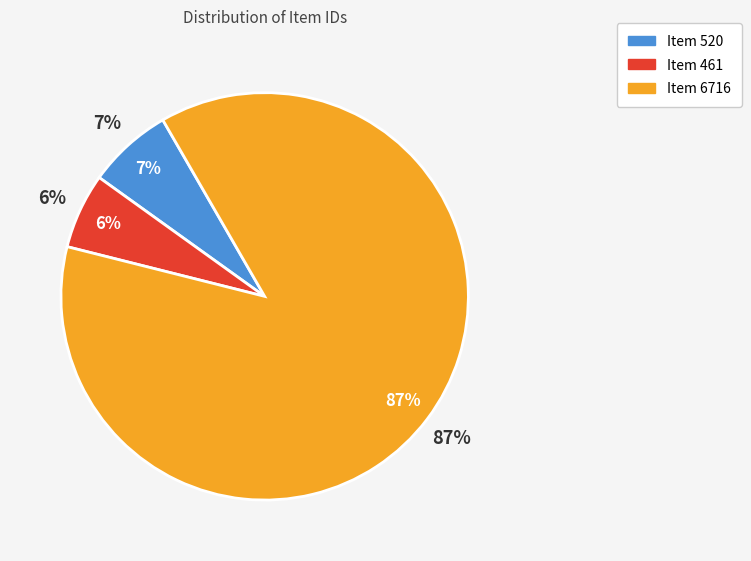

To the nearest percent, what percentage of the pie is Item 520?

7%